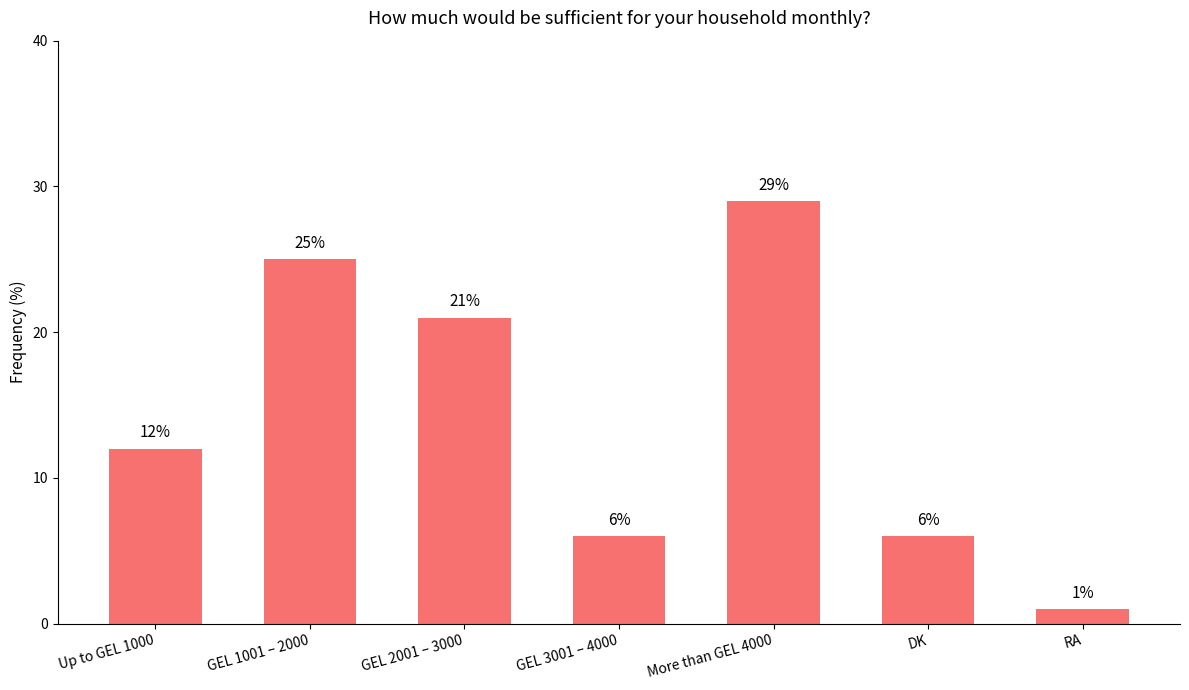

Where is the data nearest to the value 15?

Up to GEL 1000